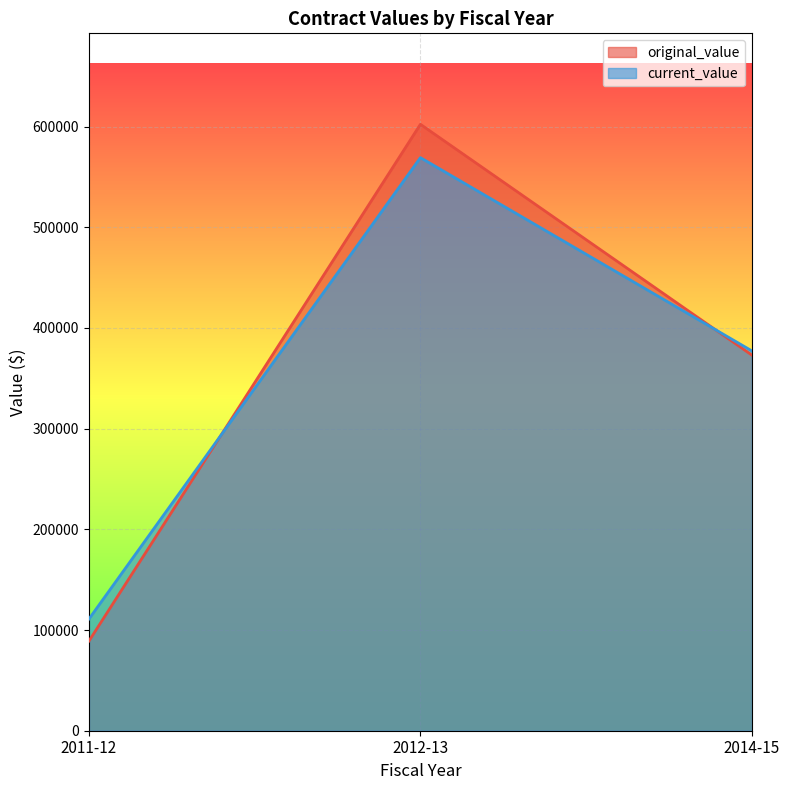

Reading left to right, transcribe all the data shown in this chart.

original_value: 2011-12=89075.0	2012-13=602265.0	2014-15=373041.9
current_value: 2011-12=110975.0	2012-13=569150.0	2014-15=377226.9